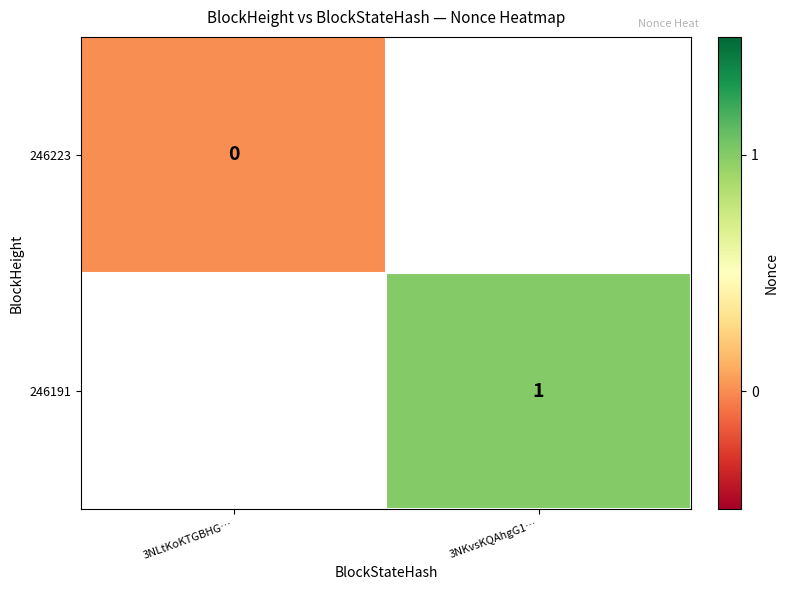

Which label corresponds to the largest value in the chart?

3NKvsKQAhgG1…